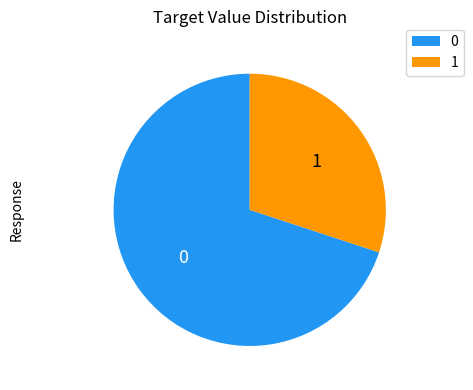

How many slices are in this pie chart?

2